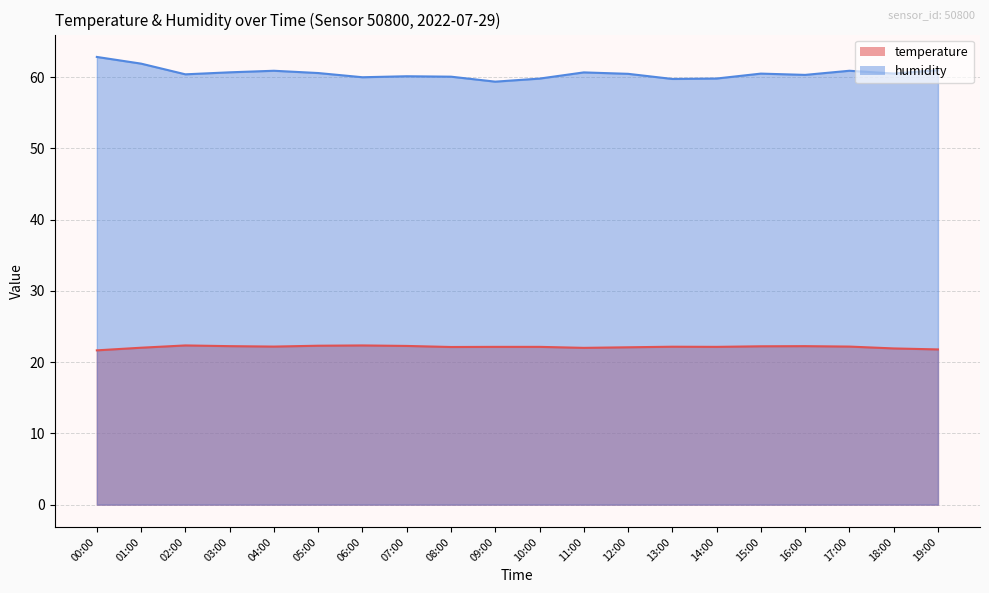

At which category is the sum across all series the highest?

00:00